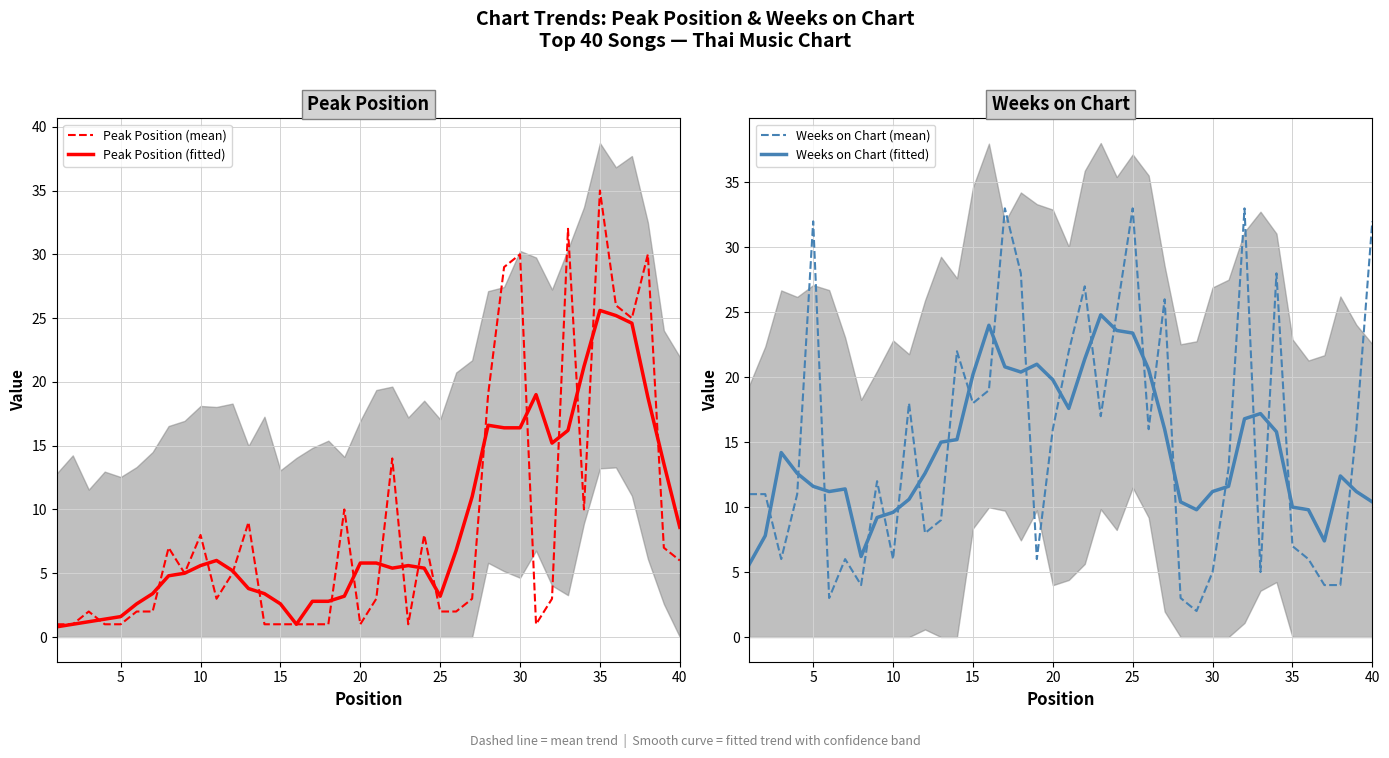

Reading left to right, extract all data points from this chart.

Peak Position (mean): 1.0	1.0	2.0	1.0	1.0	2.0	2.0	7.0	5.0	8.0	3.0	5.0	9.0	1.0	1.0	1.0	1.0	1.0	10.0	1.0	3.0	14.0	1.0	8.0	2.0	2.0	3.0	19.0	29.0	30.0	1.0	3.0	32.0	10.0	35.0	26.0	25.0	30.0	7.0	6.0
Peak Position (fitted): 0.8	1.0	1.2	1.4	1.6	2.6	3.4	4.8	5.0	5.6	6.0	5.2	3.8	3.4	2.6	1.0	2.8	2.8	3.2	5.8	5.8	5.4	5.6	5.4	3.2	6.8	11.0	16.6	16.4	16.4	19.0	15.2	16.2	21.2	25.6	25.2	24.6	18.8	13.6	8.6
Weeks on Chart (mean): 11.0	11.0	6.0	11.0	32.0	3.0	6.0	4.0	12.0	6.0	18.0	8.0	9.0	22.0	18.0	19.0	33.0	28.0	6.0	16.0	22.0	27.0	17.0	25.0	33.0	16.0	26.0	3.0	2.0	5.0	13.0	33.0	5.0	28.0	7.0	6.0	4.0	4.0	16.0	32.0
Weeks on Chart (fitted): 5.6	7.8	14.2	12.6	11.6	11.2	11.4	6.2	9.2	9.6	10.6	12.6	15.0	15.2	20.2	24.0	20.8	20.4	21.0	19.8	17.6	21.4	24.8	23.6	23.4	20.6	16.0	10.4	9.8	11.2	11.6	16.8	17.2	15.8	10.0	9.8	7.4	12.4	11.2	10.4